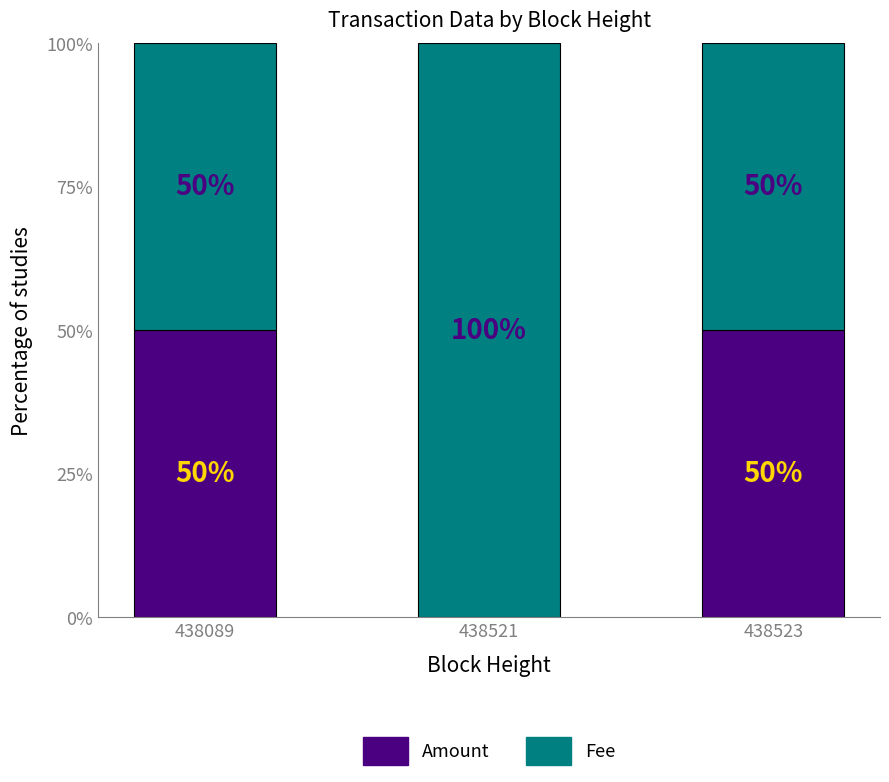

What is the sum of all Amount values?

100